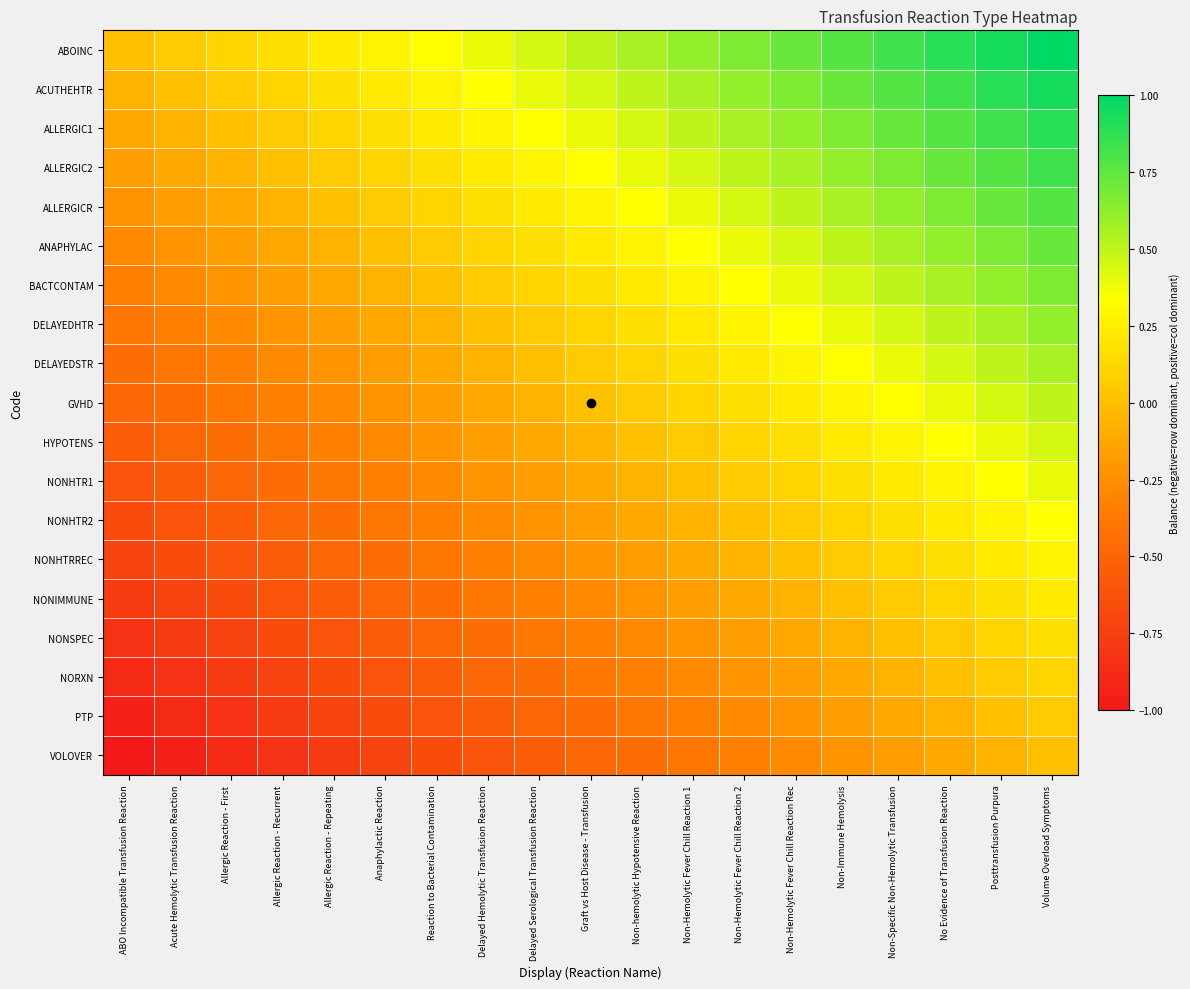

How many categories are shown in the chart?

19